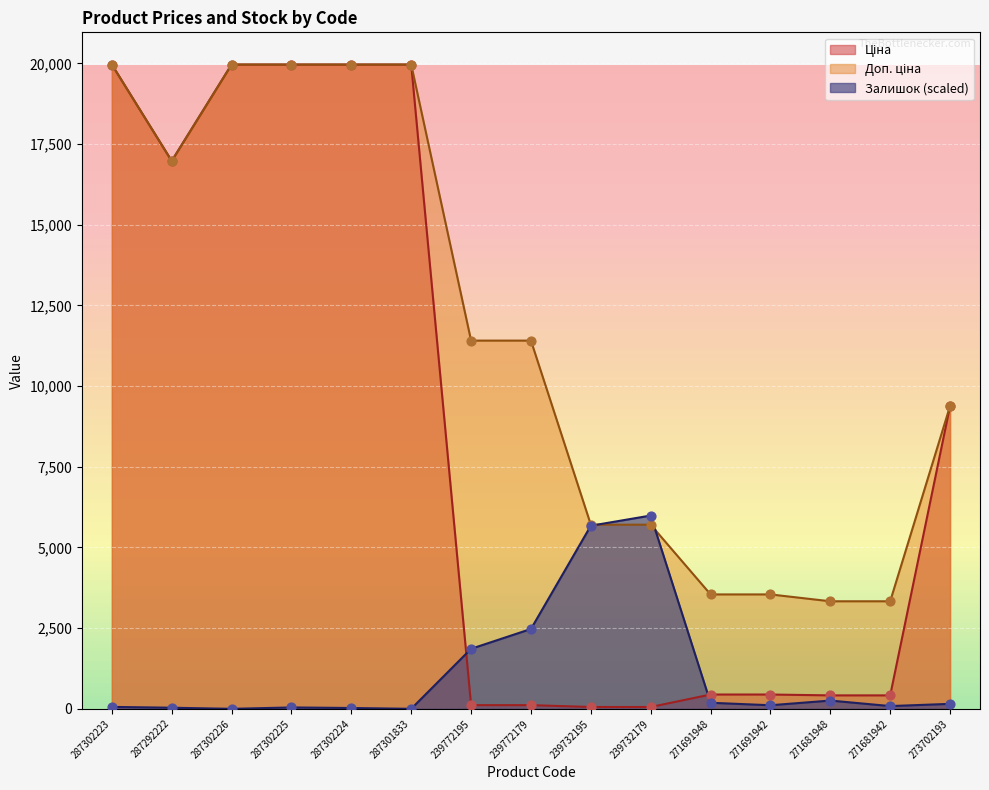

Which series reaches the maximum Y coordinate?

Ціна